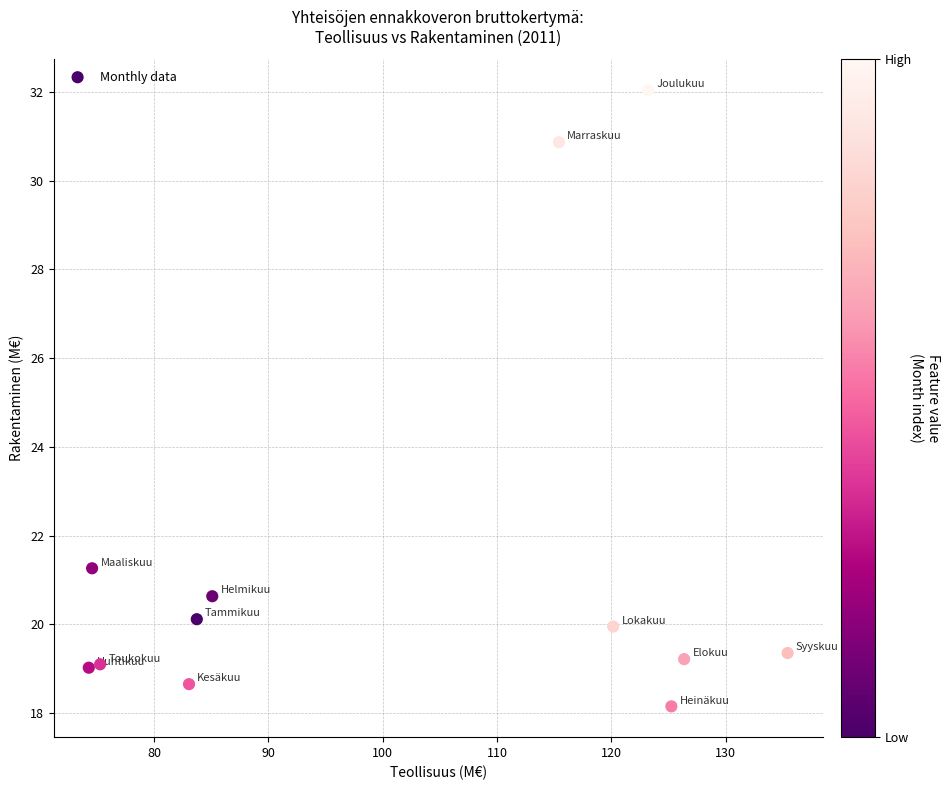

What is the average X value?

101.8